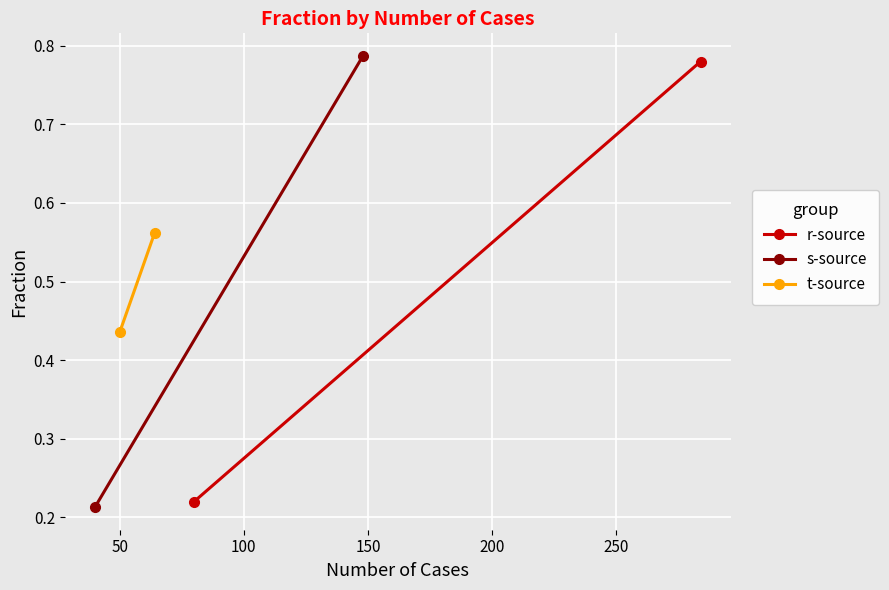

How many s-source values are between 0 and 1?

2